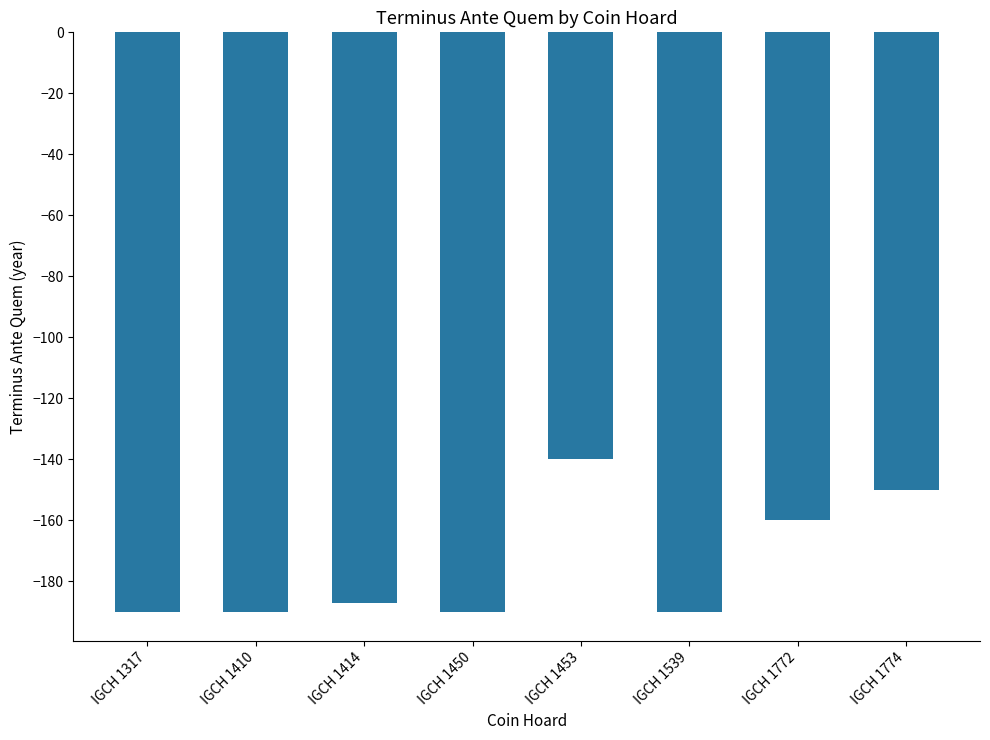

What is the value of the 2nd bar from the left?

-190